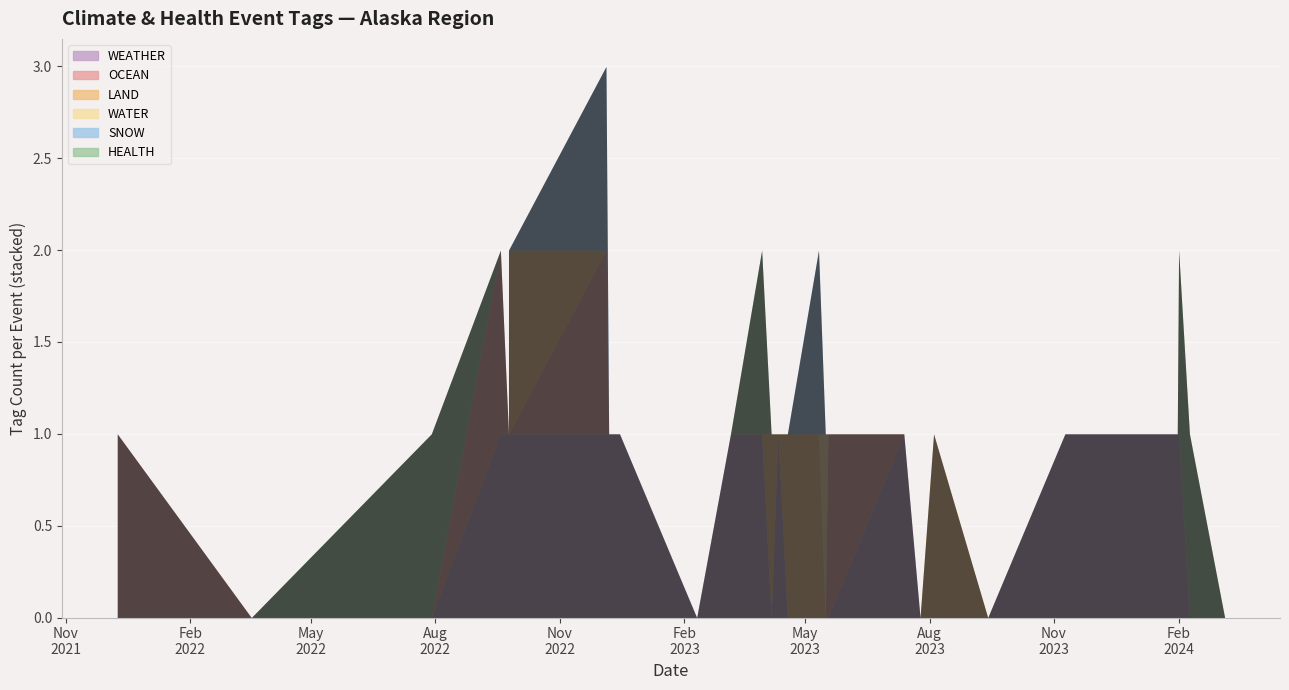

What is the approximate value of WEATHER at 2022-12-05?

1